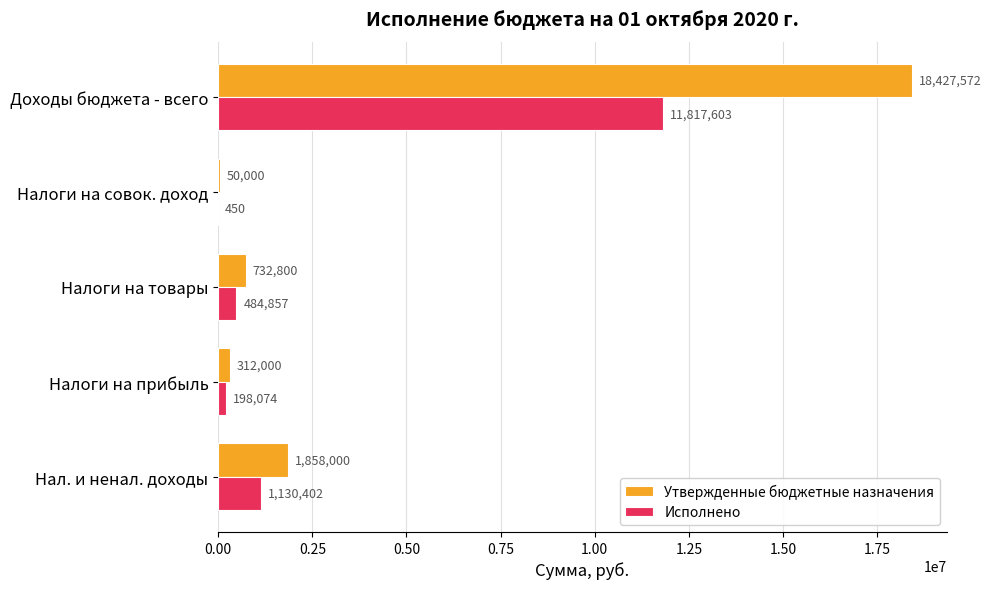

What is the sum of all Утвержденные бюджетные назначения values?

21380372.0